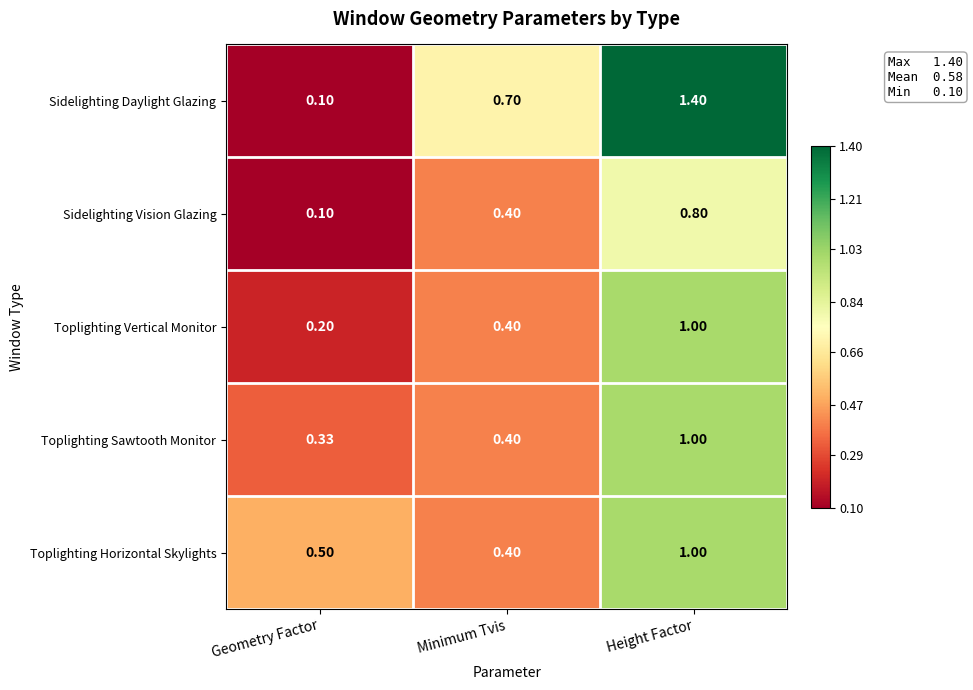

Where is Toplighting Sawtooth Monitor nearest to the value 0?

Geometry Factor